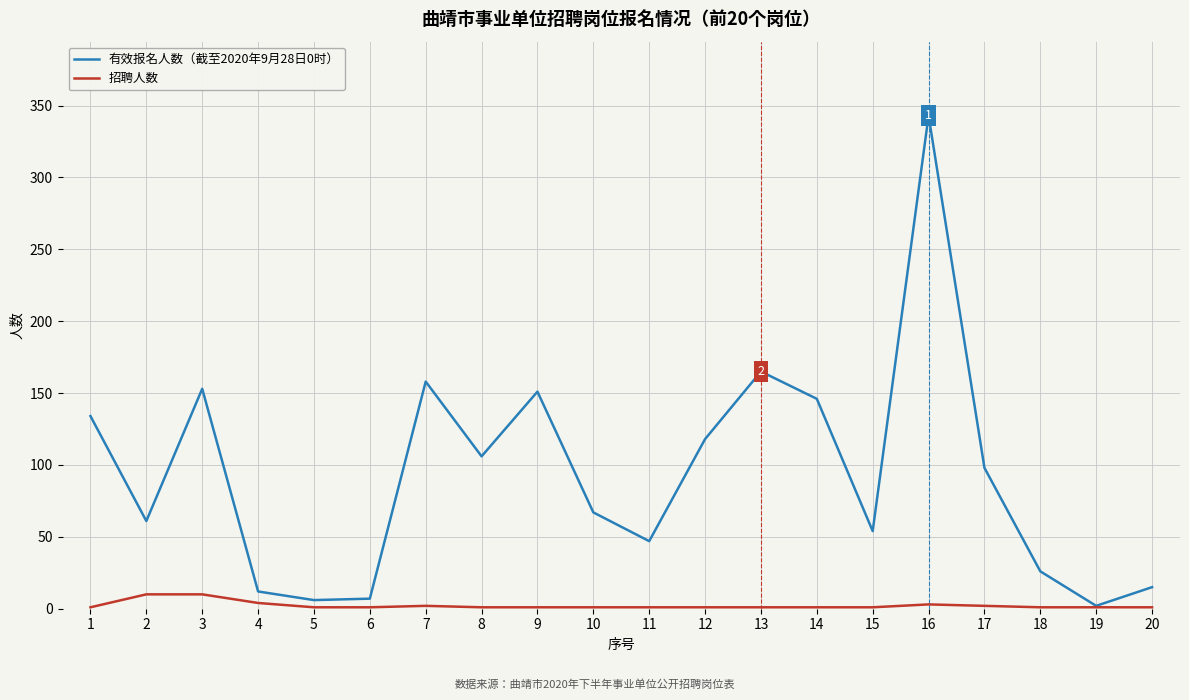

Which label corresponds to the largest value in the chart?

16